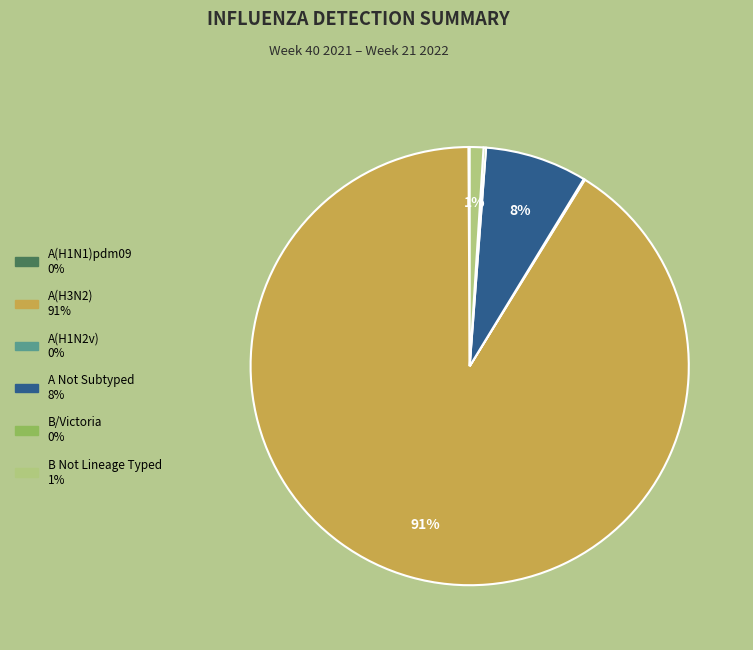

Is there any slice that represents more than half of the pie?

Yes